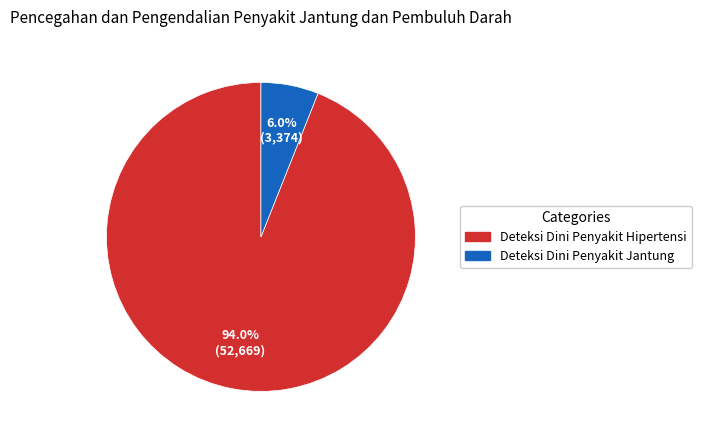

To the nearest percent, what is the difference between the largest and smallest slice percentages?

88%